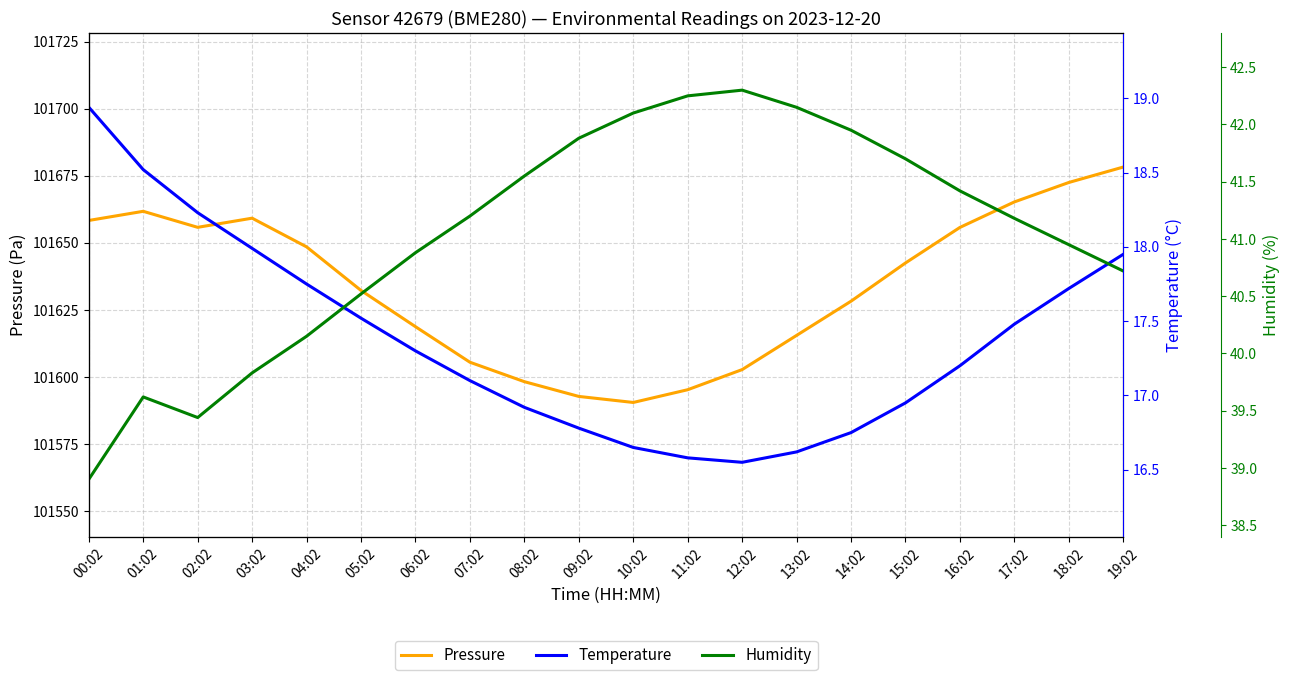

At how many categories does at least one series exceed 80311?

20